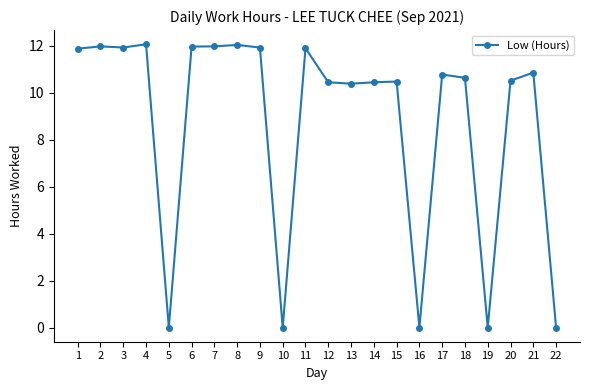

The chart shows a value of 11.9 at 11. True or false?

True